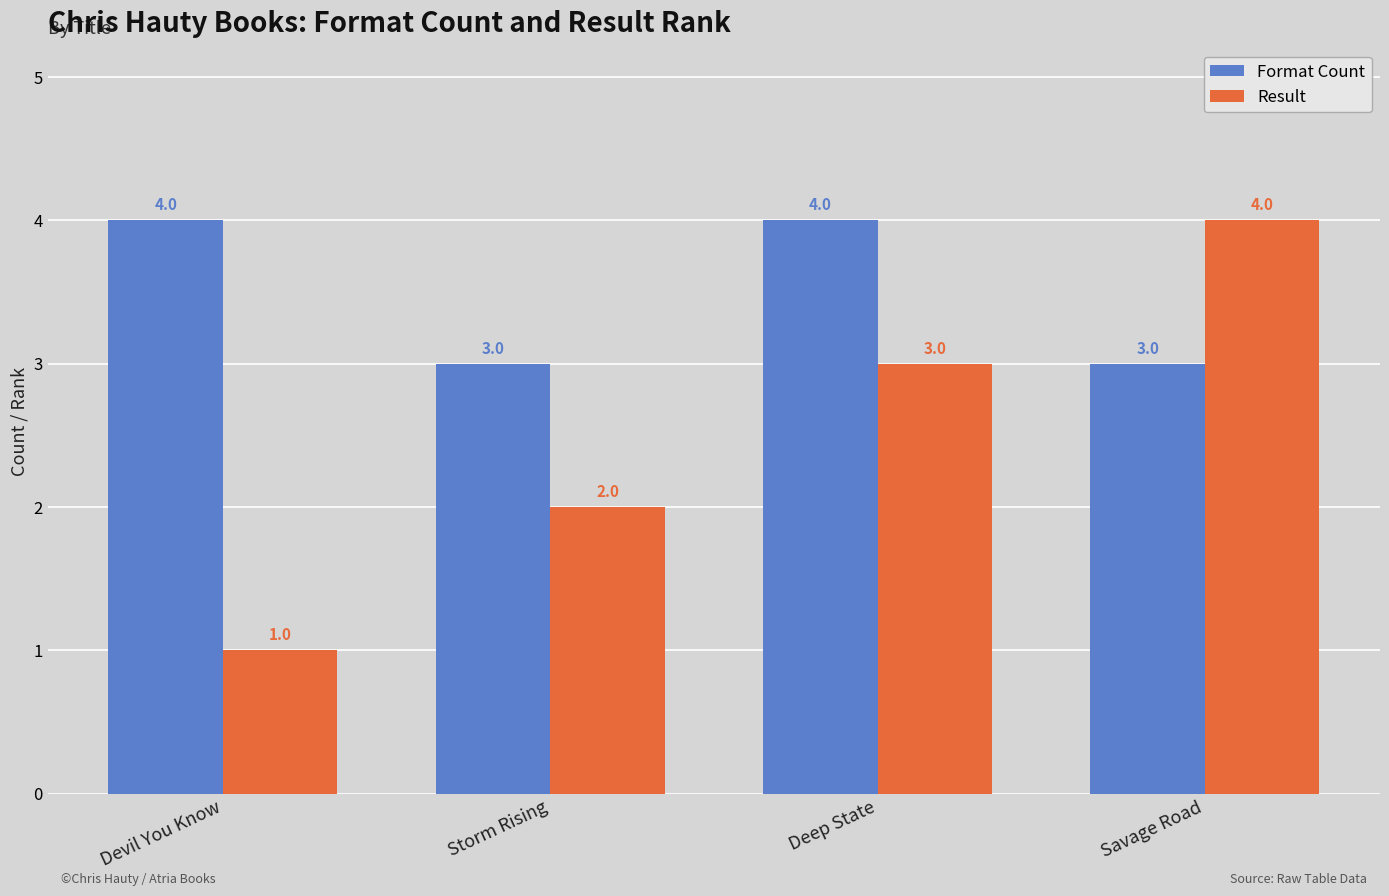

Which series changed the most between Devil You Know and Savage Road?

Result